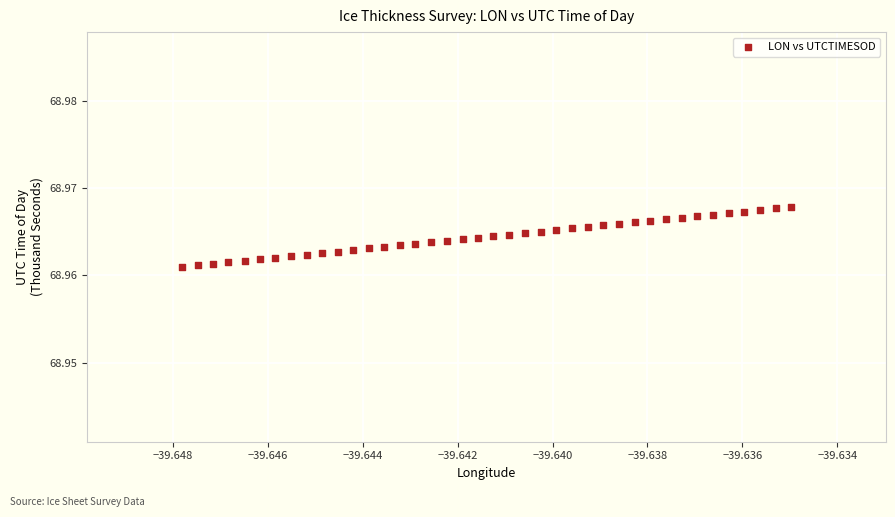

How many points are shown in the scatter plot?

40